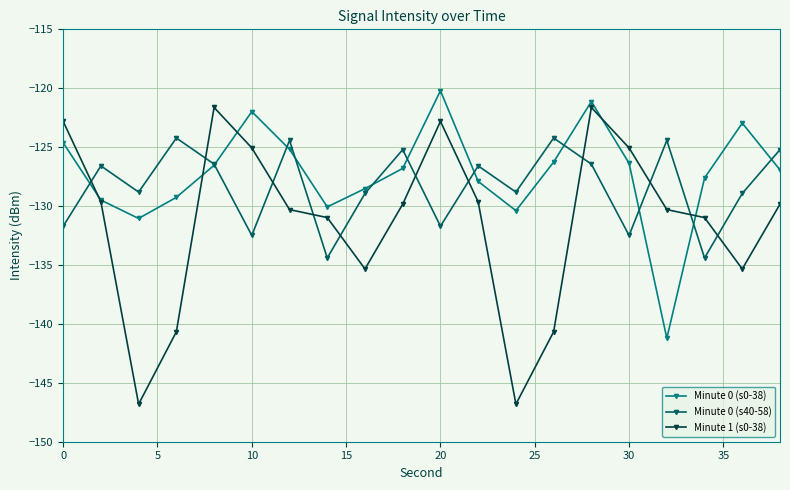

What is the difference between the second highest and second lowest values in the Minute 1 (s0-38) series?

25.2